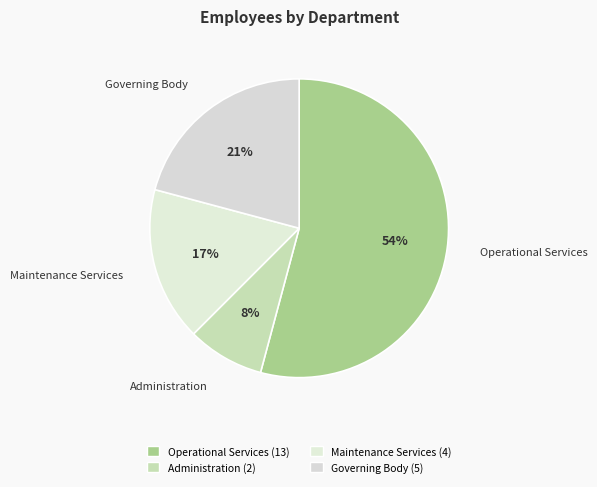

Rank the categories by value from lowest to highest.

Administration, Maintenance Services, Governing Body, Operational Services